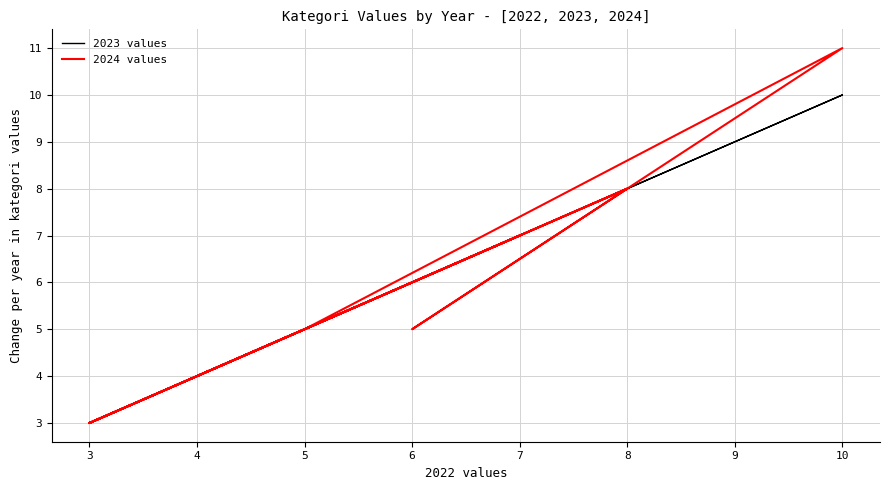

Where do 2023 values and 2024 values first cross each other?

6 and 10